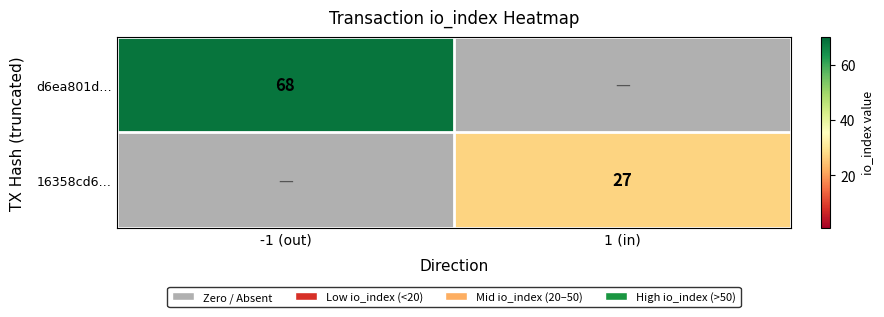

Is the value of 16358cd6… at 1 (in) greater than the value of d6ea801d… at -1 (out)?

No